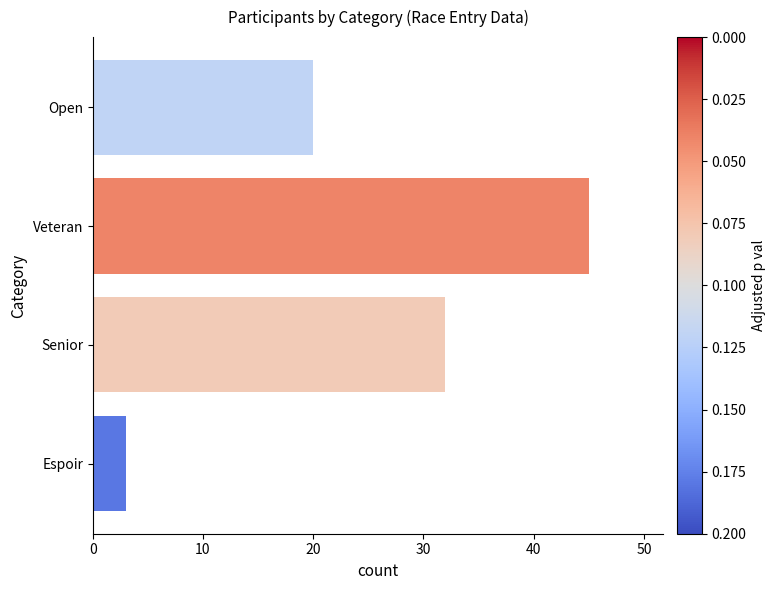

What is the greatest value displayed?

45